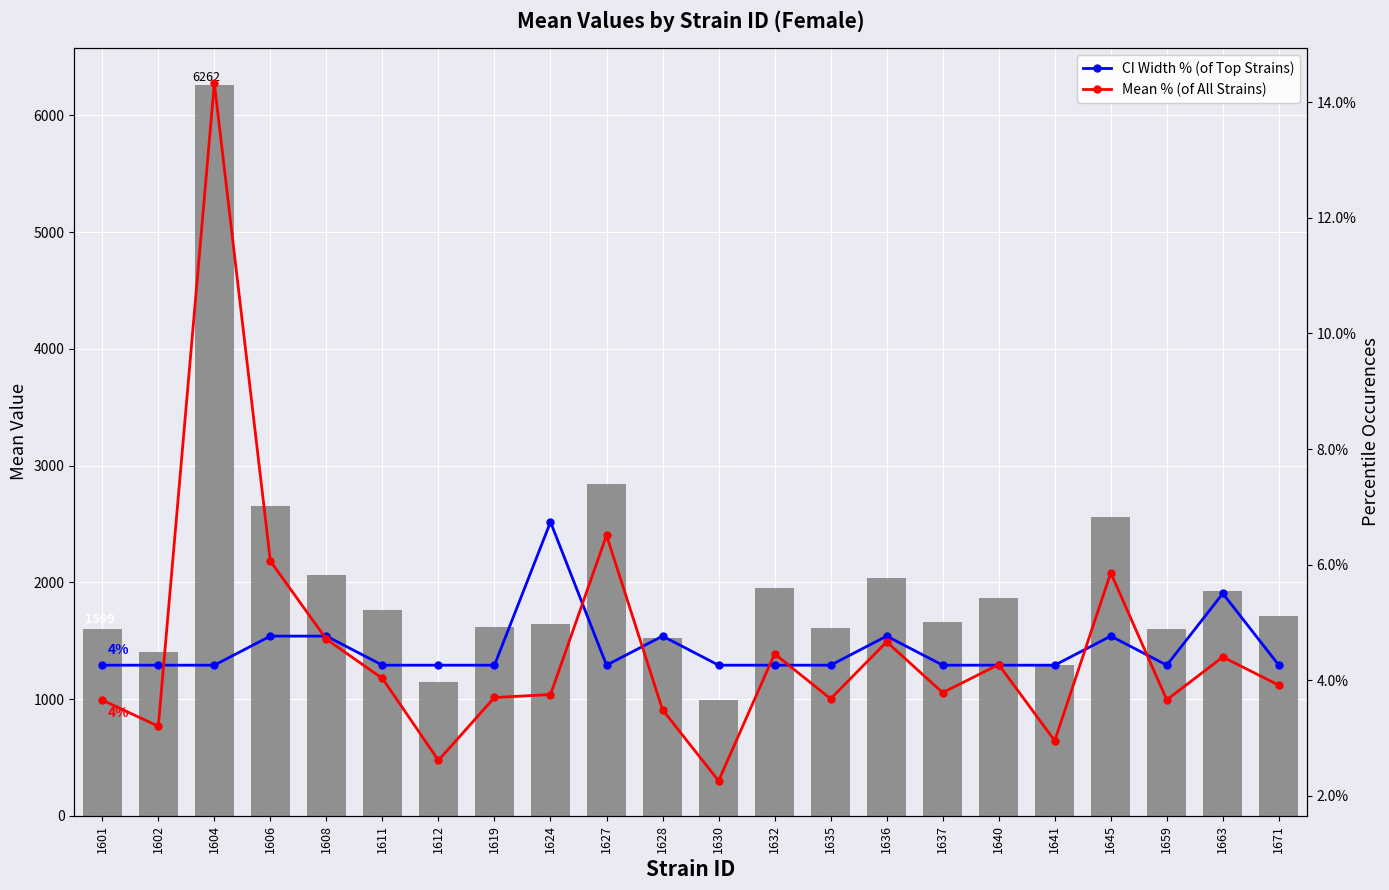

The mean series shows 1924.7 at 1663. True or false?

True